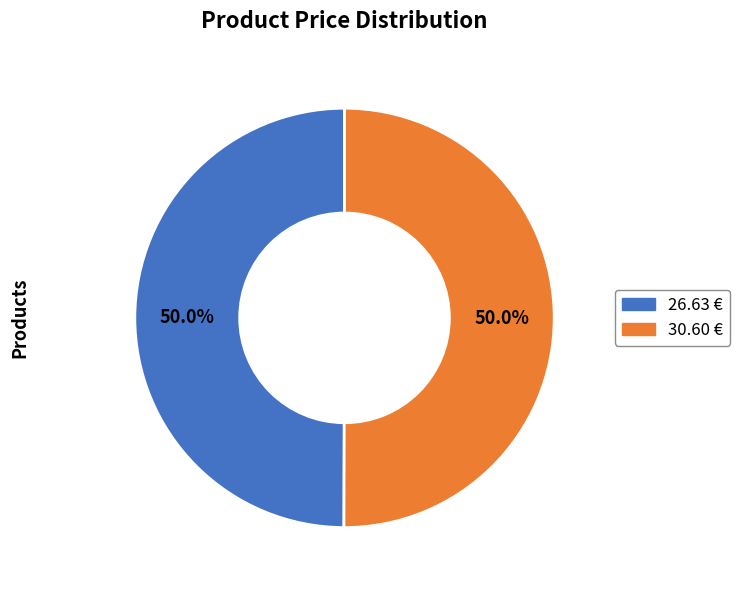

Is it true that 26.63 € is 50% of the pie?

True